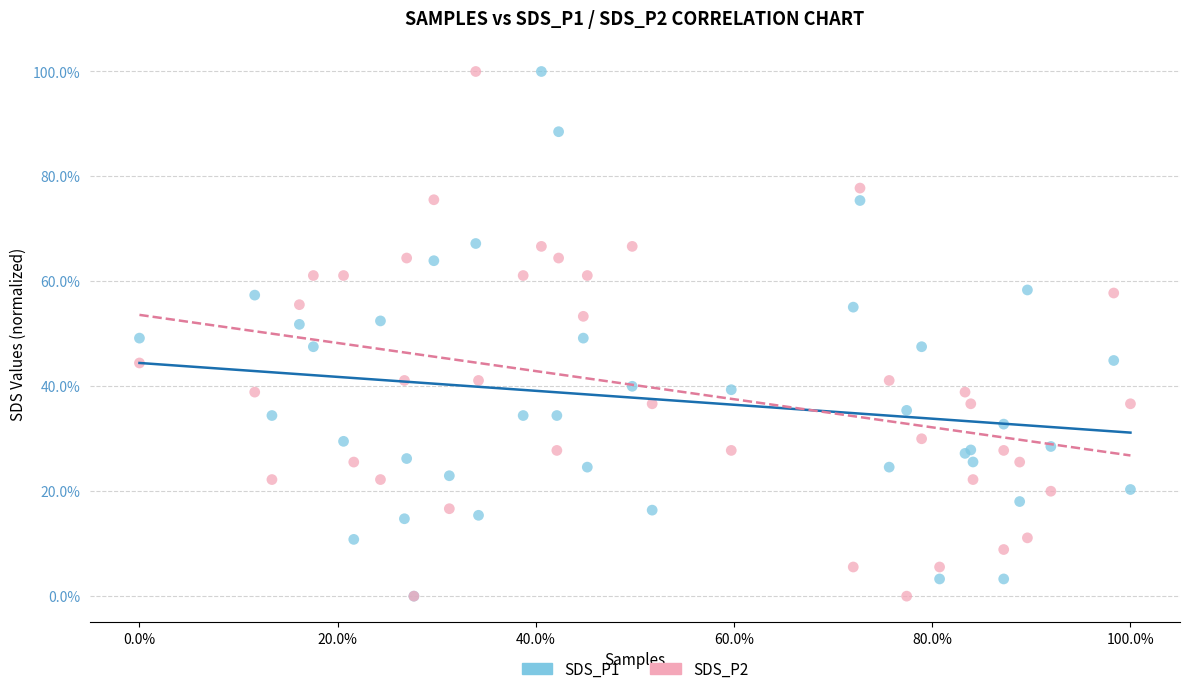

What are all the series names shown in the legend?

SDS_P1, SDS_P2